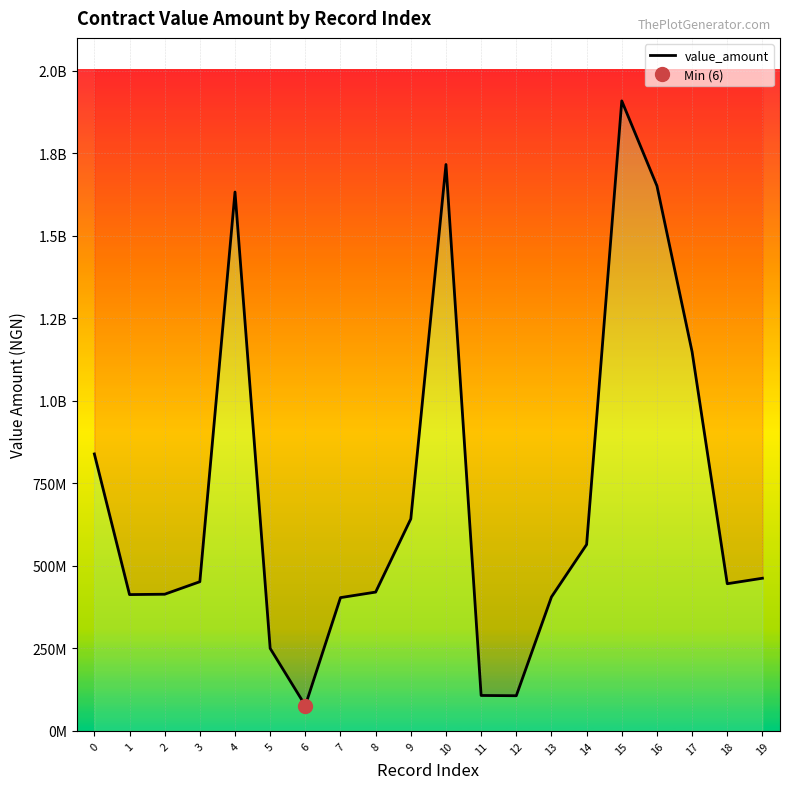

How many points are lower than both their immediate neighbors (excluding endpoints)?

4